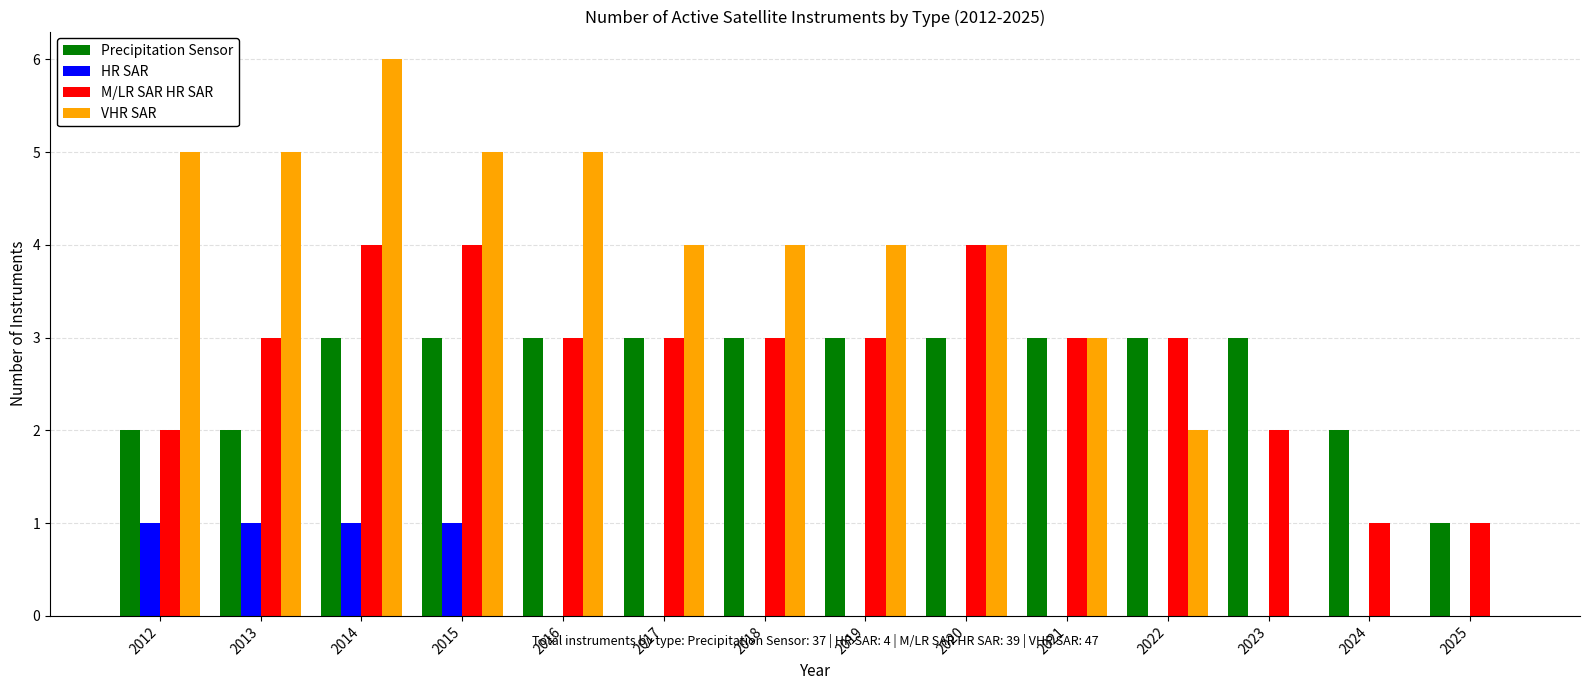

At which category does the chart reach its peak across all series?

2014